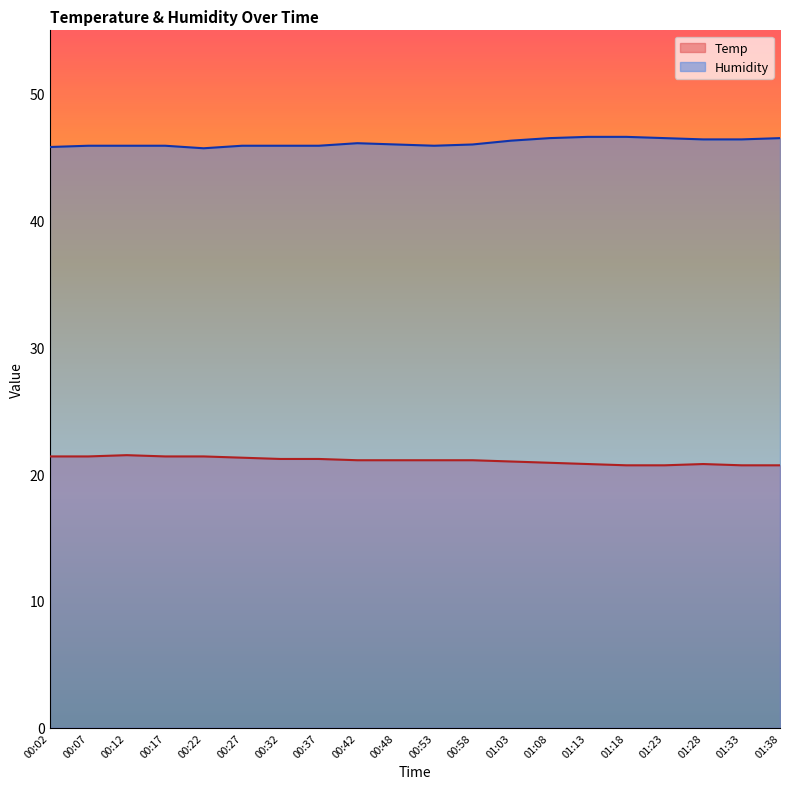

Reading left to right, extract all data points from this chart.

Temp: 00:02=21.4	00:07=21.4	00:12=21.5	00:17=21.4	00:22=21.4	00:27=21.3	00:32=21.2	00:37=21.2	00:42=21.1	00:48=21.1	00:53=21.1	00:58=21.1	01:03=21.0	01:08=20.9	01:13=20.8	01:18=20.7	01:23=20.7	01:28=20.8	01:33=20.7	01:38=20.7
Humidity: 00:02=45.8	00:07=45.9	00:12=45.9	00:17=45.9	00:22=45.7	00:27=45.9	00:32=45.9	00:37=45.9	00:42=46.1	00:48=46.0	00:53=45.9	00:58=46.0	01:03=46.3	01:08=46.5	01:13=46.6	01:18=46.6	01:23=46.5	01:28=46.4	01:33=46.4	01:38=46.5